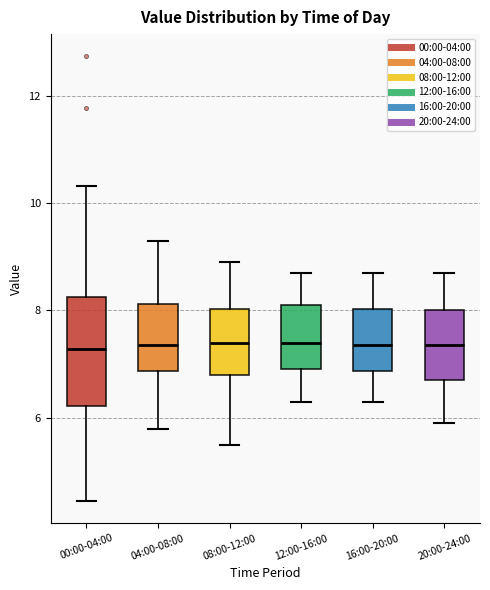

Reading left to right, read every box against the y-axis: the position of its median line, the range the box covers, and the ends of its whiskers. The values are not printed on the chart, so give them approximately, as read against the axis.

00:00-04:00: median 7.2, box 6.2 to 8.2, whiskers 4.4 to 10.4
04:00-08:00: median 7.4, box 6.8 to 8.2, whiskers 5.8 to 9.4
08:00-12:00: median 7.4, box 6.8 to 8.0, whiskers 5.6 to 9.0
12:00-16:00: median 7.4, box 7.0 to 8.2, whiskers 6.4 to 8.8
16:00-20:00: median 7.4, box 6.8 to 8.0, whiskers 6.4 to 8.8
20:00-24:00: median 7.4, box 6.8 to 8.0, whiskers 6.0 to 8.8